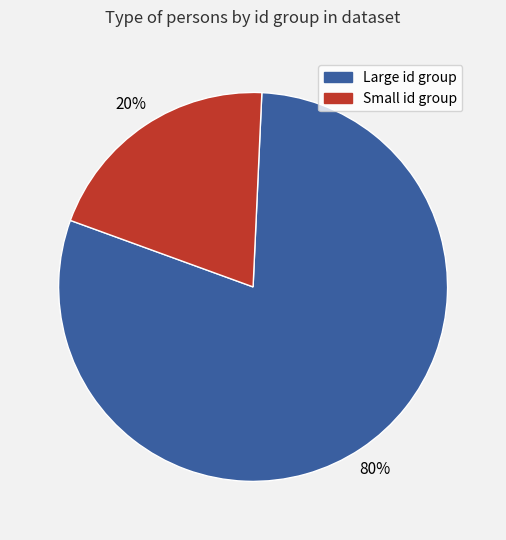

To the nearest percent, what is the difference between the largest and smallest slice percentages?

60%